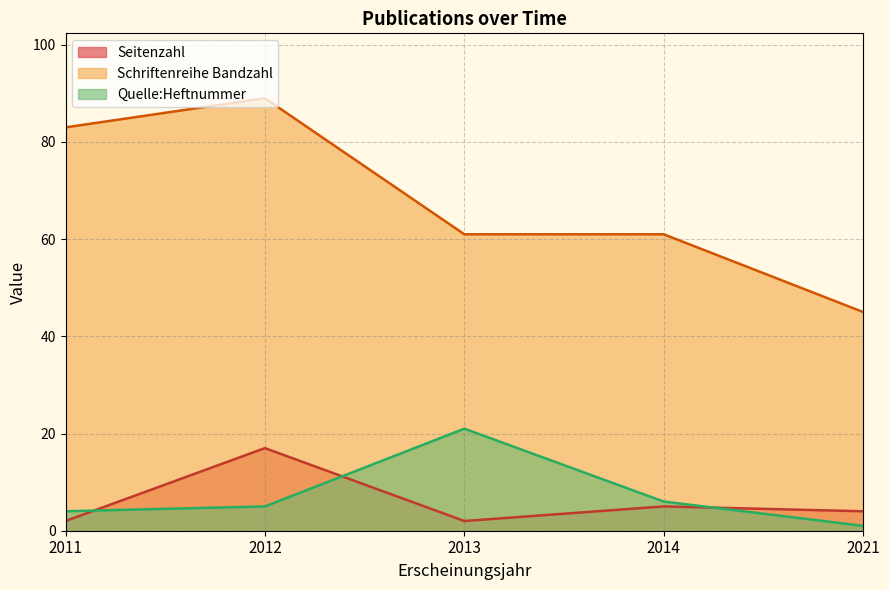

What is the sum of all Schriftenreihe Bandzahl values?

339